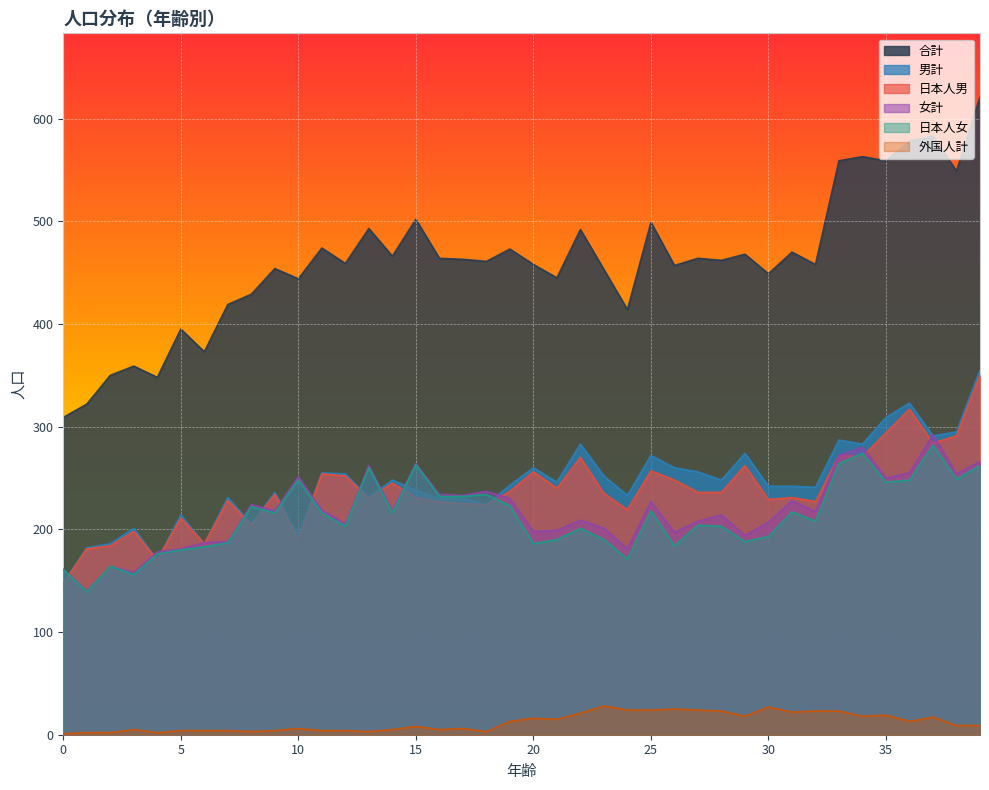

Which series has the widest spread of values?

合計